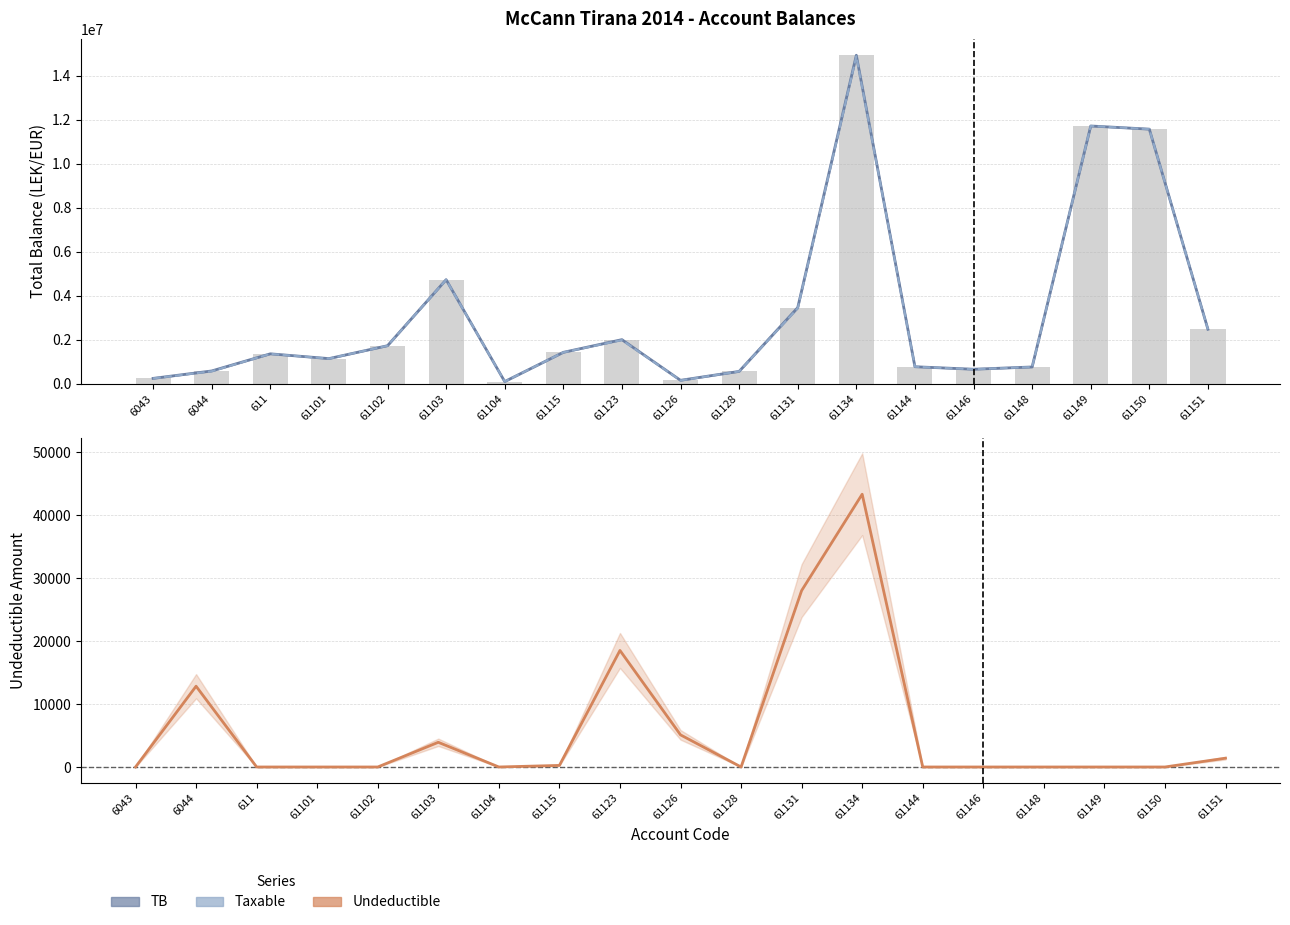

Reading left to right, extract all data points from this chart.

TB (Total Balance): 250227.1	588118.9	1366068.5	1149043.7	1735151.5	4735066.9	105900.0	1434003.2	2010362.2	163090.0	567460.5	3465988.5	14931158.8	779642.1	666085.5	769080.9	11717876.6	11574631.1	2483496.3
Taxable: 250227.1	575296.9	1366068.5	1149043.7	1735151.5	4731146.9	105900.0	1433753.2	1991862.2	157990.0	567460.5	3437988.5	14887859.8	779642.1	666085.5	769080.9	11717876.6	11574631.1	2482098.3
Undeductible: 0.0	12822.0	0.0	0.0	0.0	3920.0	0.0	250.0	18500.0	5100.0	0.0	28000.0	43299.0	0.0	0.0	0.0	0.0	0.0	1398.0